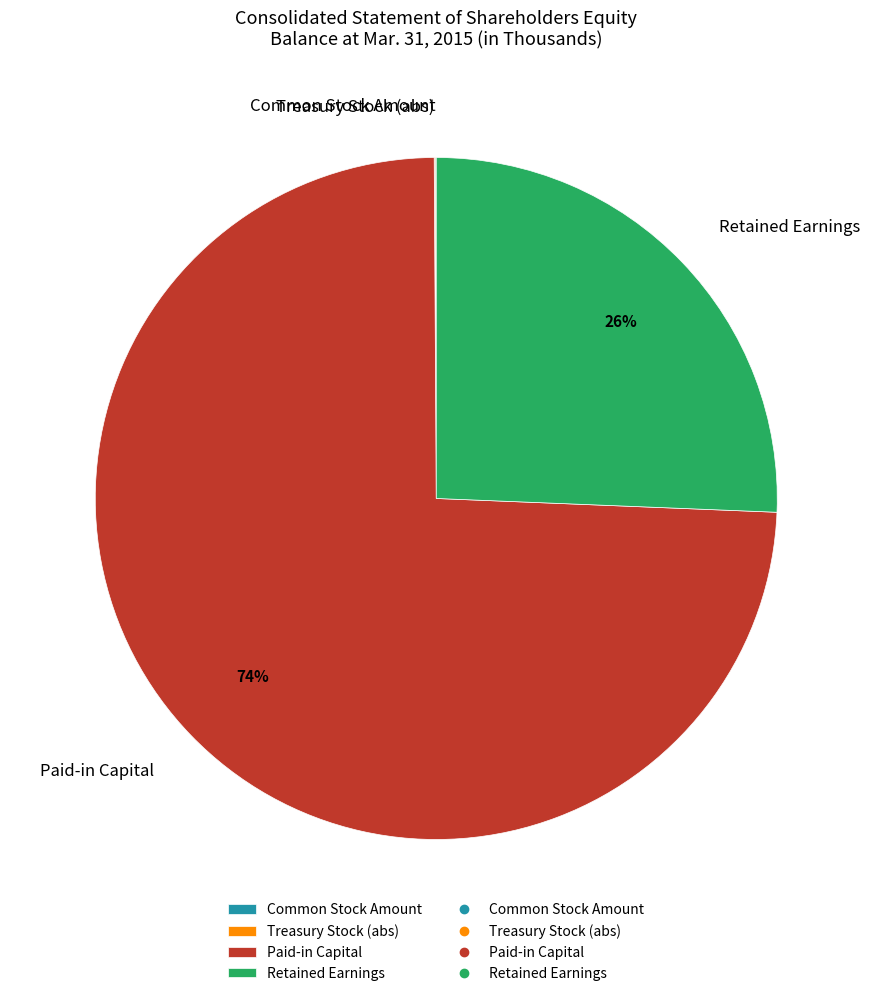

True or false: Retained Earnings accounts for 26% of the total.

True